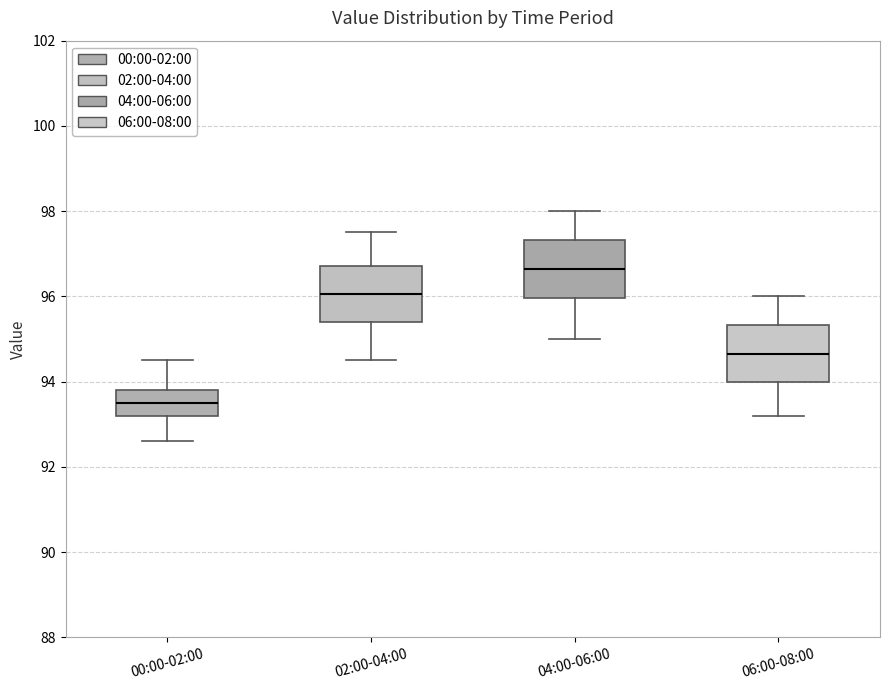

Where does the median line of the box for 06:00-08:00 sit on the y-axis? The values are not printed on the chart, so give them approximately, as read against the axis.

94.6